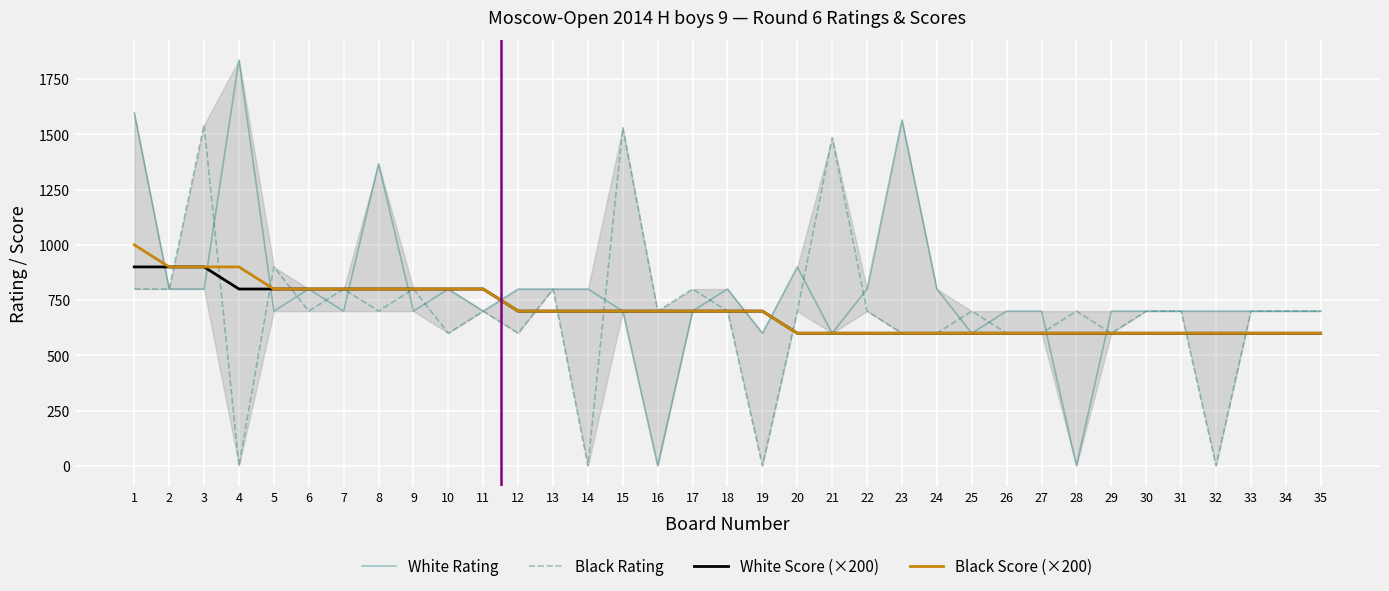

Which series changed the most between 15 and 33?

Black Rating